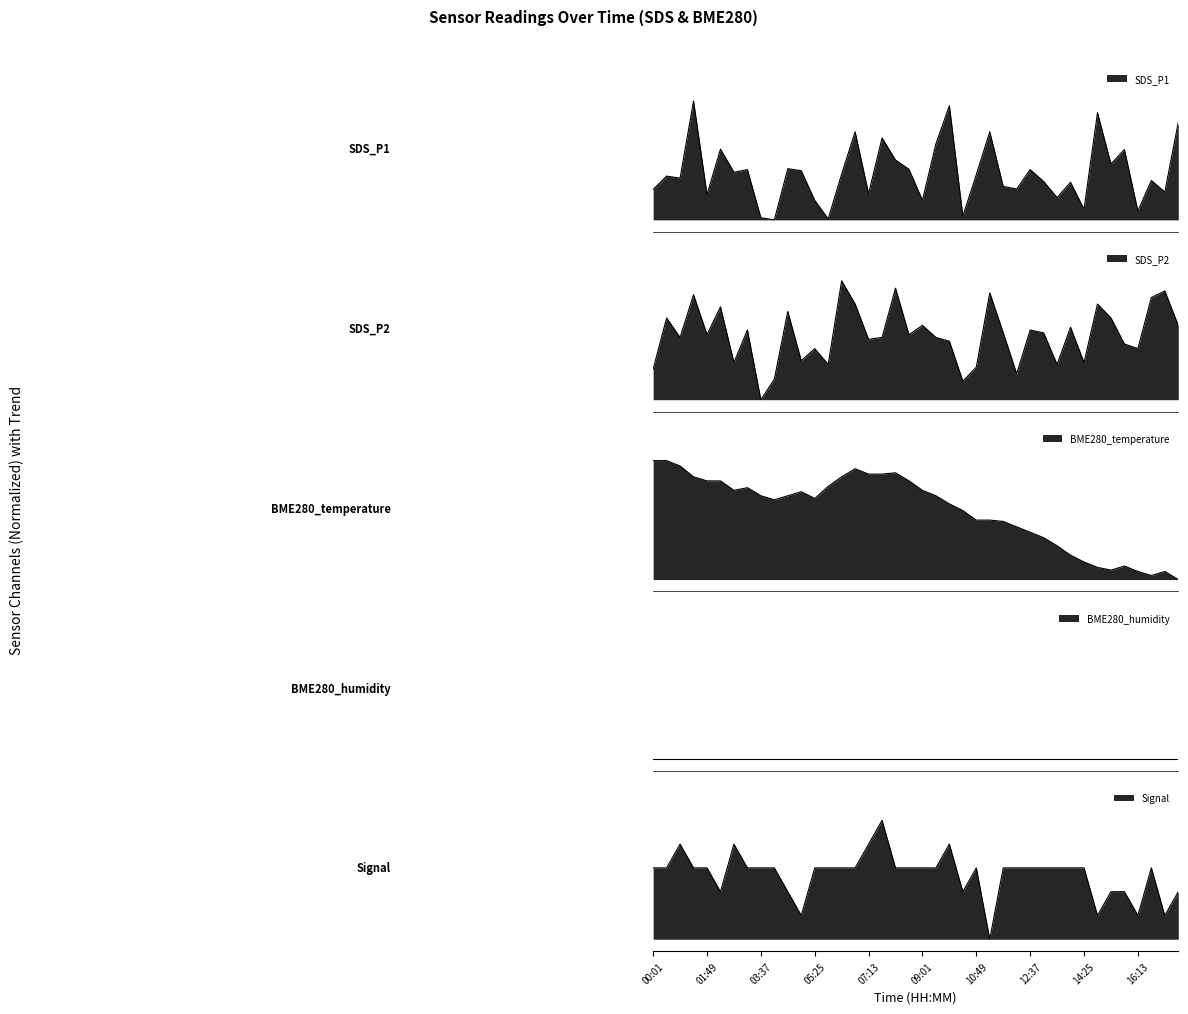

Reading left to right, extract all data points from this chart.

SDS_P1: 00:01=0.3	00:28=0.4	00:55=0.4	01:22=1.0	01:49=0.2	02:16=0.6	02:43=0.4	03:10=0.4	03:37=0.0	04:04=0.0	04:31=0.4	04:58=0.4	05:25=0.2	05:52=0.0	06:19=0.4	06:46=0.7	07:13=0.2	07:40=0.7	08:07=0.5	08:34=0.4	09:01=0.2	09:28=0.6	09:55=1.0	10:22=0.0	10:49=0.4	11:16=0.7	11:43=0.3	12:10=0.3	12:37=0.4	13:04=0.3	13:31=0.2	13:58=0.3	14:25=0.1	14:52=0.9	15:19=0.5	15:46=0.6	16:13=0.1	16:40=0.3	17:07=0.2	17:34=0.8
SDS_P2: 00:01=0.3	00:28=0.7	00:55=0.5	01:22=0.9	01:49=0.5	02:16=0.8	02:43=0.3	03:10=0.6	03:37=0.0	04:04=0.2	04:31=0.7	04:58=0.3	05:25=0.4	05:52=0.3	06:19=1.0	06:46=0.8	07:13=0.5	07:40=0.5	08:07=0.9	08:34=0.5	09:01=0.6	09:28=0.5	09:55=0.5	10:22=0.2	10:49=0.3	11:16=0.9	11:43=0.6	12:10=0.2	12:37=0.6	13:04=0.6	13:31=0.3	13:58=0.6	14:25=0.3	14:52=0.8	15:19=0.7	15:46=0.5	16:13=0.4	16:40=0.9	17:07=0.9	17:34=0.6
BME280_temperature: 00:01=1.0	00:28=1.0	00:55=1.0	01:22=0.9	01:49=0.8	02:16=0.8	02:43=0.8	03:10=0.8	03:37=0.7	04:04=0.7	04:31=0.7	04:58=0.7	05:25=0.7	05:52=0.8	06:19=0.9	06:46=0.9	07:13=0.9	07:40=0.9	08:07=0.9	08:34=0.8	09:01=0.8	09:28=0.7	09:55=0.6	10:22=0.6	10:49=0.5	11:16=0.5	11:43=0.5	12:10=0.4	12:37=0.4	13:04=0.4	13:31=0.3	13:58=0.2	14:25=0.1	14:52=0.1	15:19=0.1	15:46=0.1	16:13=0.1	16:40=0.0	17:07=0.1	17:34=0.0
Signal: 00:01=0.6	00:28=0.6	00:55=0.8	01:22=0.6	01:49=0.6	02:16=0.4	02:43=0.8	03:10=0.6	03:37=0.6	04:04=0.6	04:31=0.4	04:58=0.2	05:25=0.6	05:52=0.6	06:19=0.6	06:46=0.6	07:13=0.8	07:40=1.0	08:07=0.6	08:34=0.6	09:01=0.6	09:28=0.6	09:55=0.8	10:22=0.4	10:49=0.6	11:16=0.0	11:43=0.6	12:10=0.6	12:37=0.6	13:04=0.6	13:31=0.6	13:58=0.6	14:25=0.6	14:52=0.2	15:19=0.4	15:46=0.4	16:13=0.2	16:40=0.6	17:07=0.2	17:34=0.4